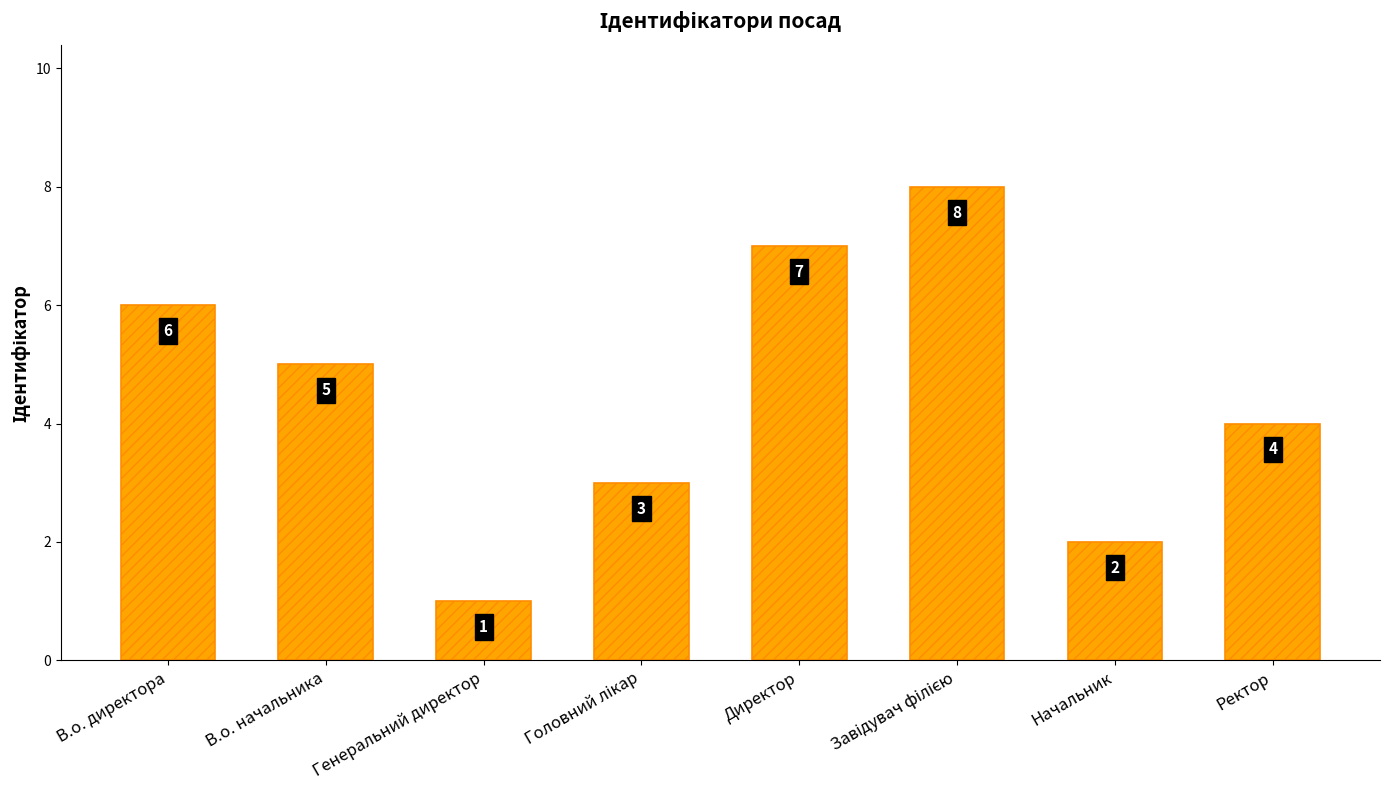

What is the greatest value displayed?

8